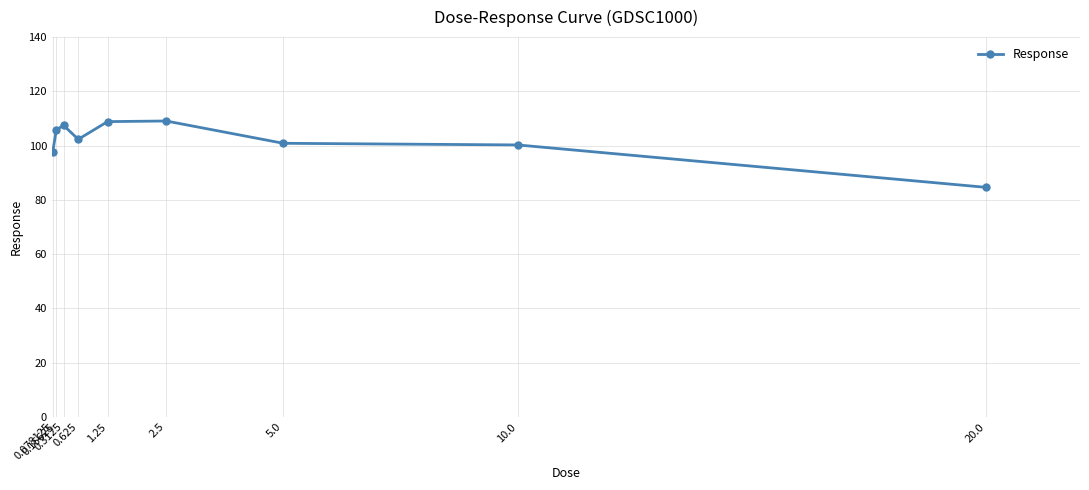

At which label does the data first exceed 102?

0.15625